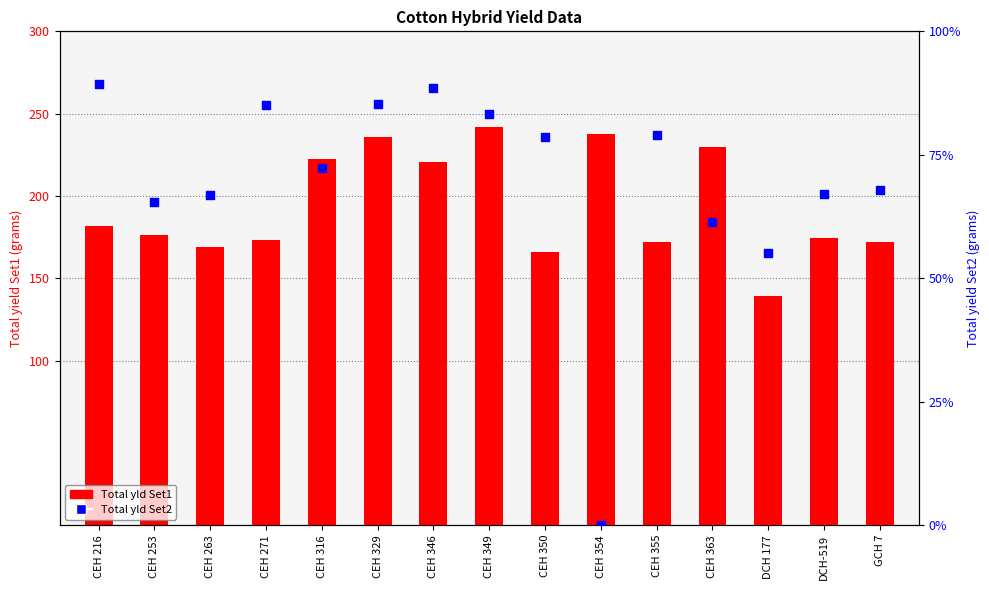

At which category is the sum across all series the highest?

CEH 329